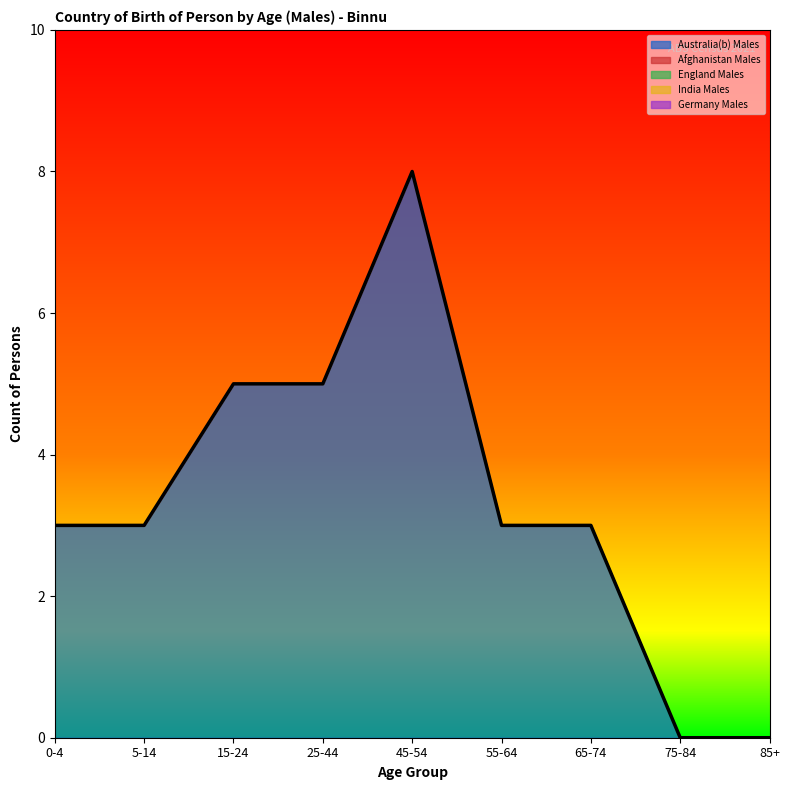

True or false: India Males and Germany Males cross at least once.

False